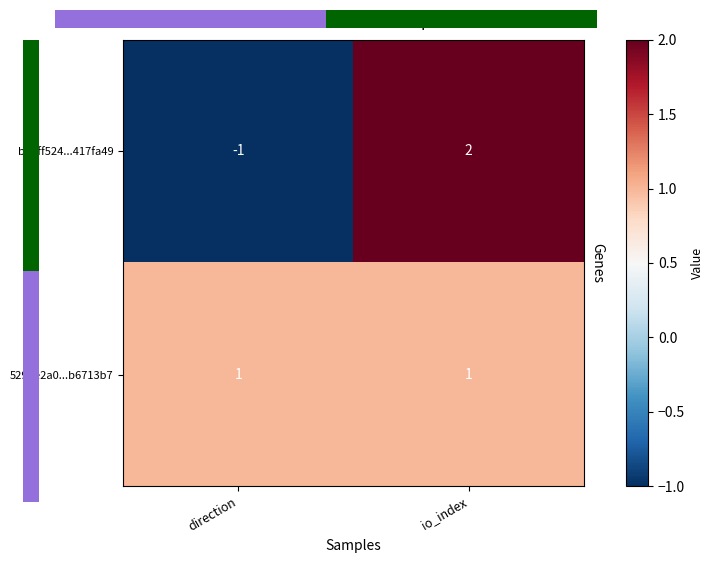

How many data points does each series have?

2